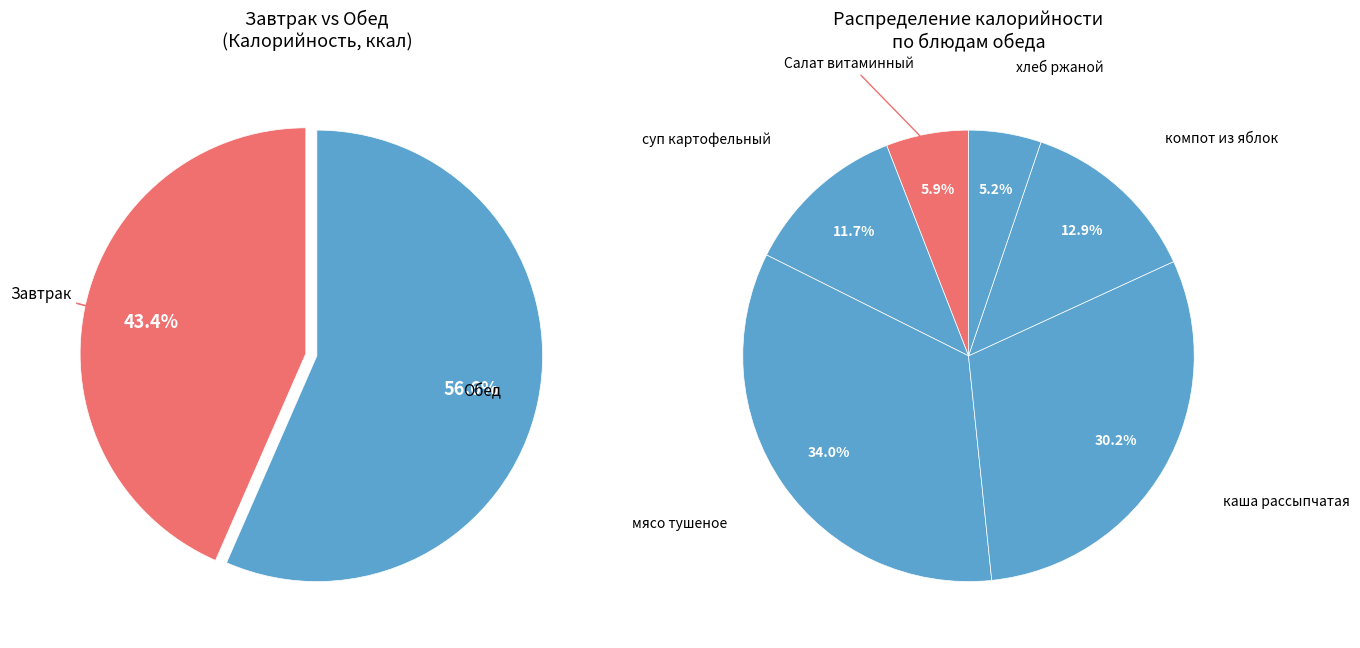

True or false: каша рассыпчатая (греча) accounts for 26% of the total.

False